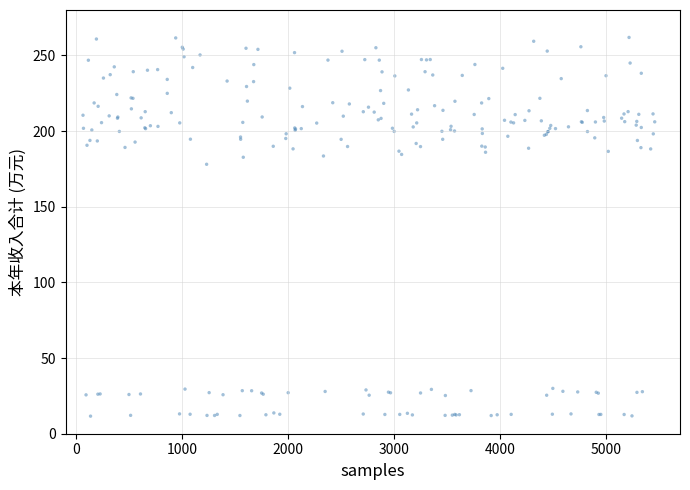

What Y value in the scatter plot is closest to 136?

178.0